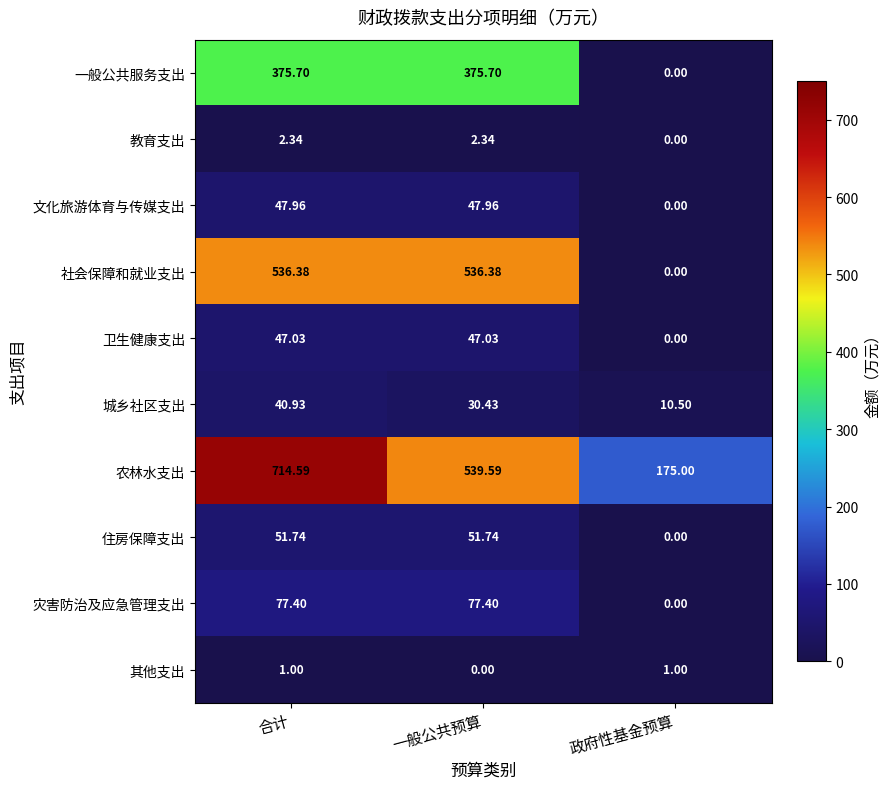

At which category is the sum across all series the highest?

合计